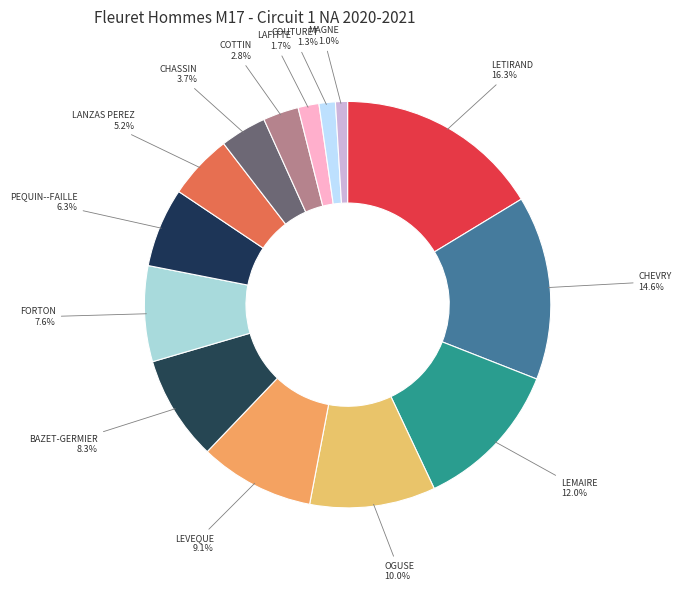

How many segments does this pie chart have?

14